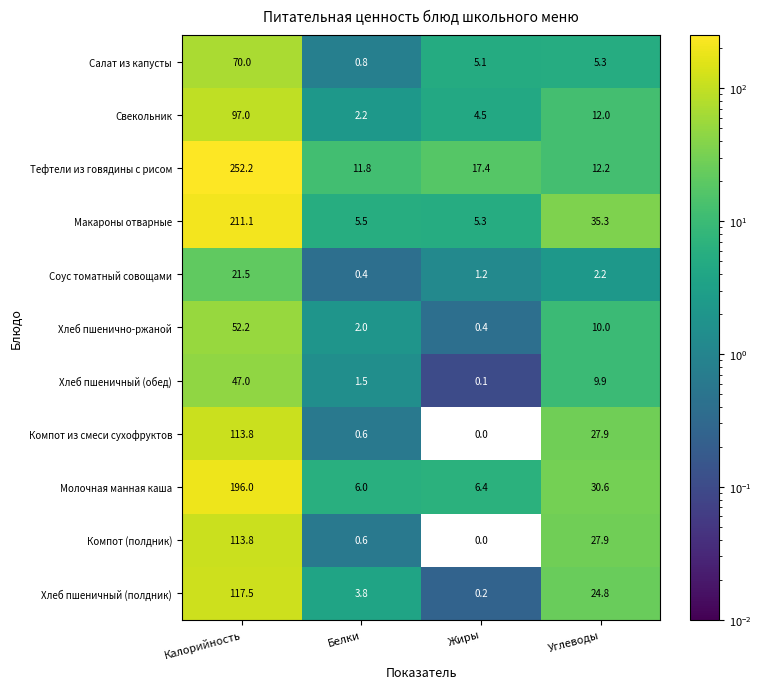

At how many categories does at least one series exceed 169?

1